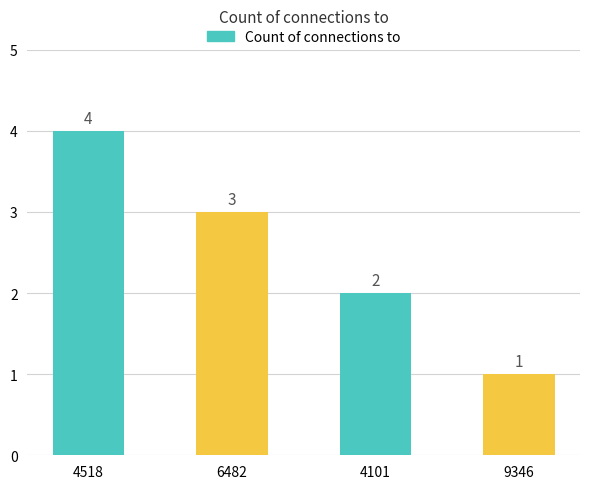

The chart shows a value of 4 at 4518. True or false?

True